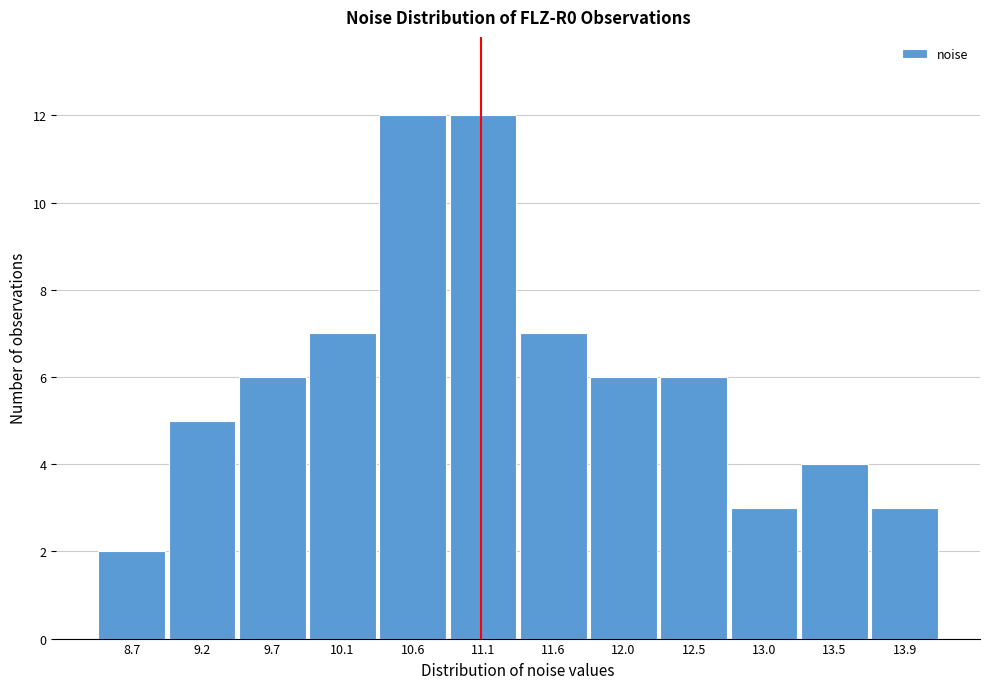

Reading left to right, extract all data points from this chart.

2	5	6	7	12	12	7	6	6	3	4	3